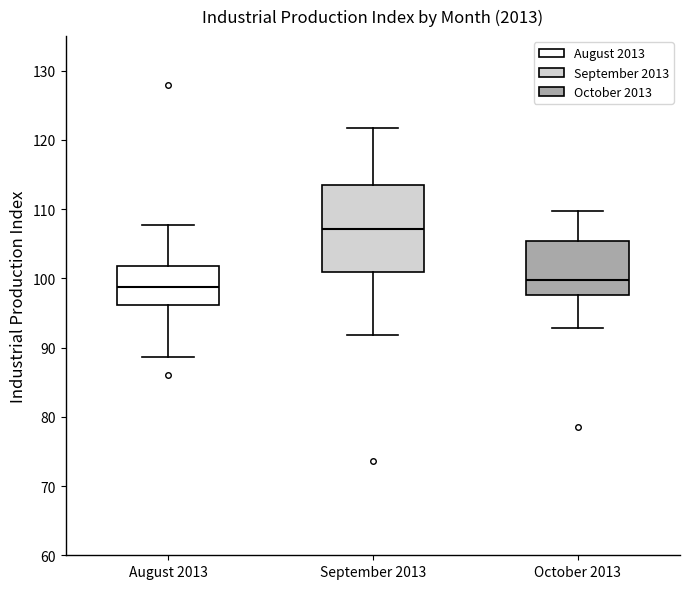

Where does the median line of the box for September 2013 sit on the y-axis? The values are not printed on the chart, so give them approximately, as read against the axis.

107